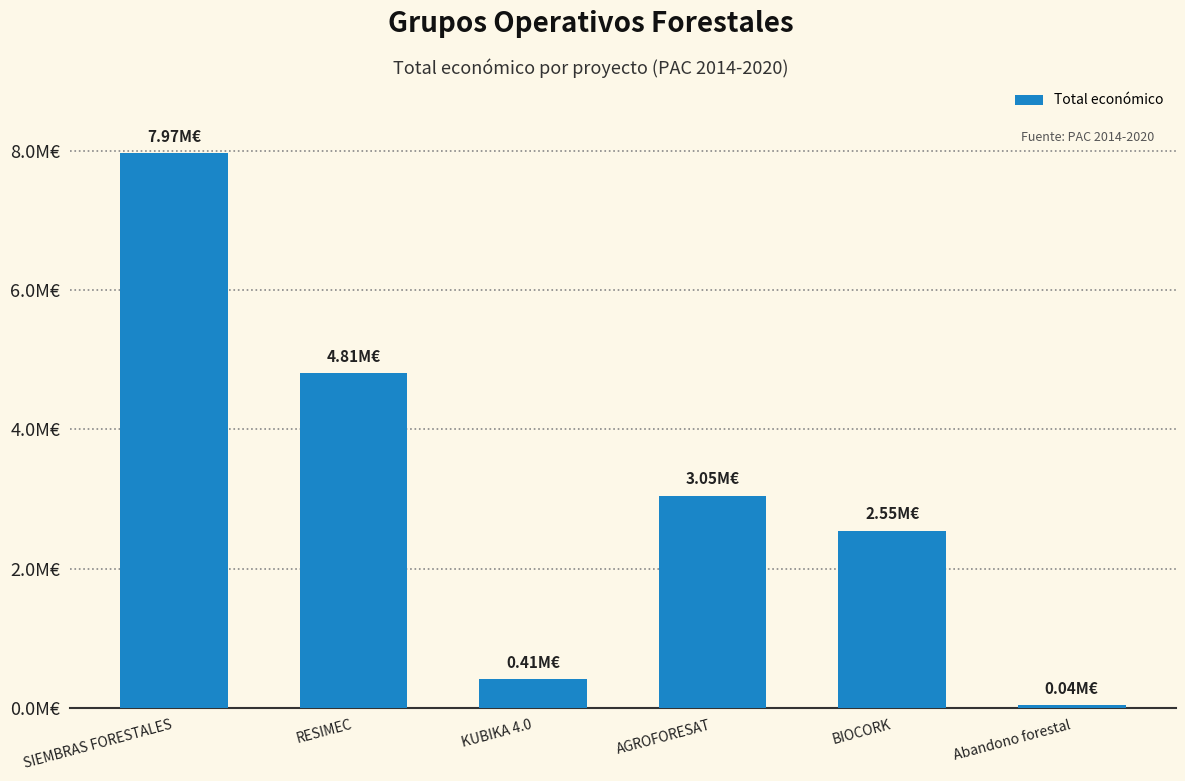

Rank the categories by value from lowest to highest.

Abandono forestal, KUBIKA 4.0, BIOCORK, AGROFORESAT, RESIMEC, SIEMBRAS FORESTALES